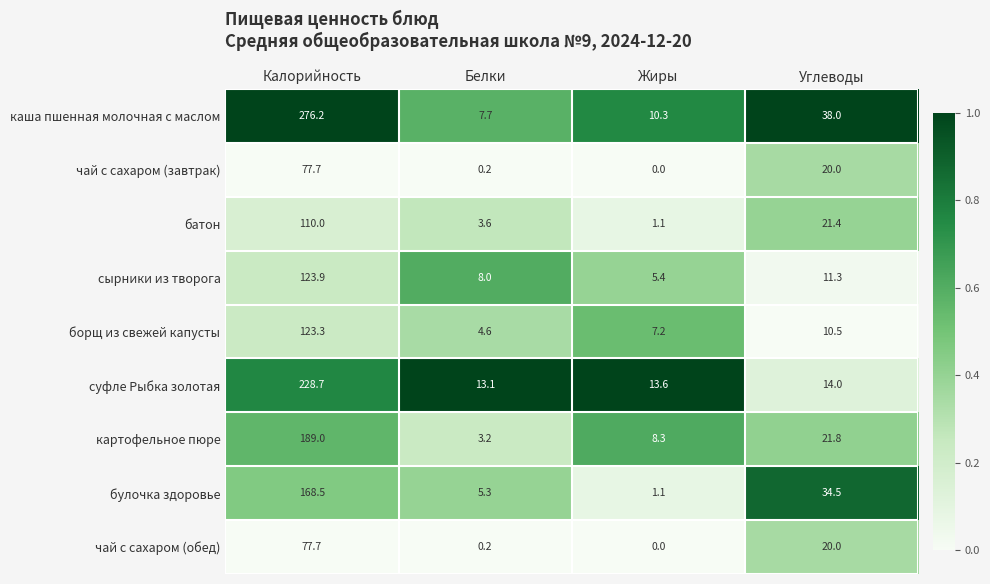

What is the maximum value for картофельное пюре?

189.0